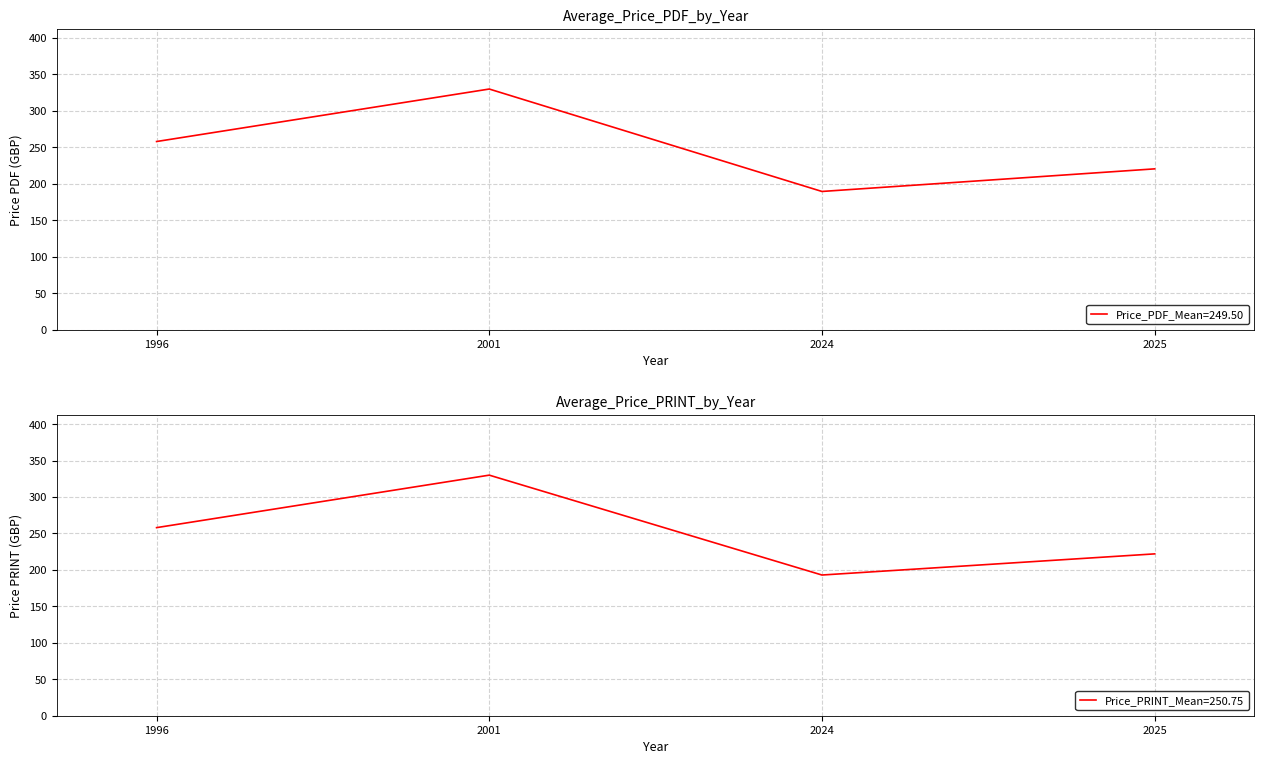

At which label does Price (PRINT) first exceed 258?

2001